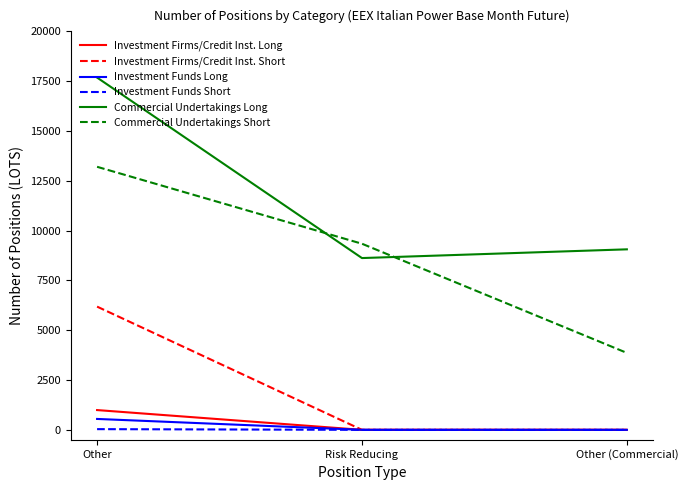

Is the value of Investment Funds Short at Other greater than the value of Investment Firms/Credit Inst. Long at Other?

No